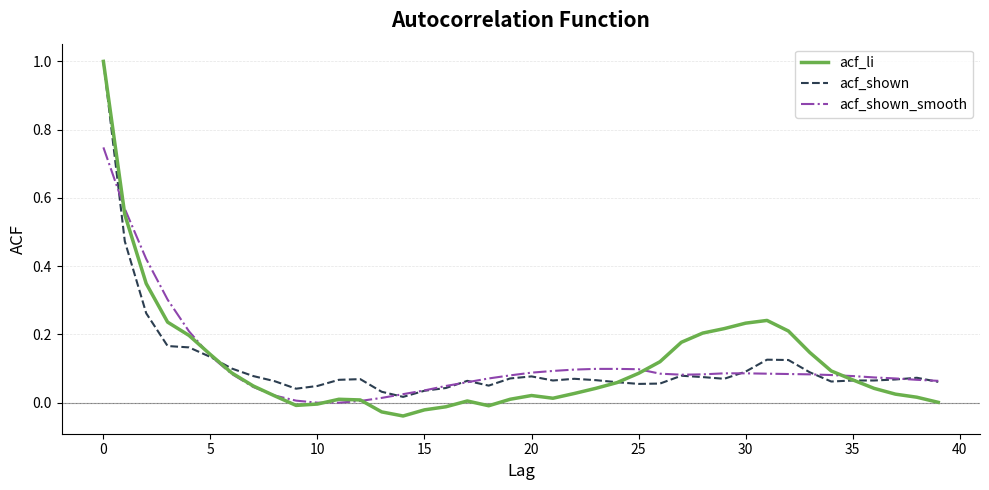

What is the maximum value shown in the chart?

1.0